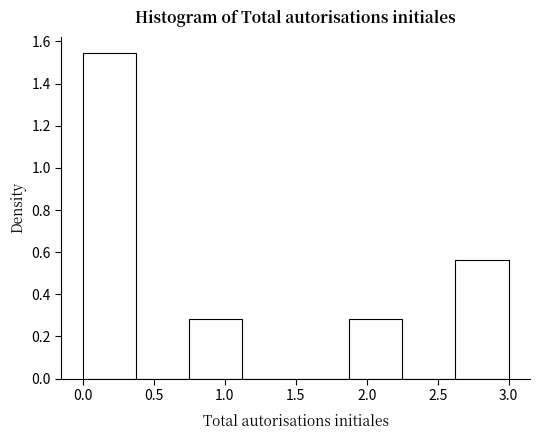

Over which range of the x-axis is the bar tallest?

0.000 to 0.375